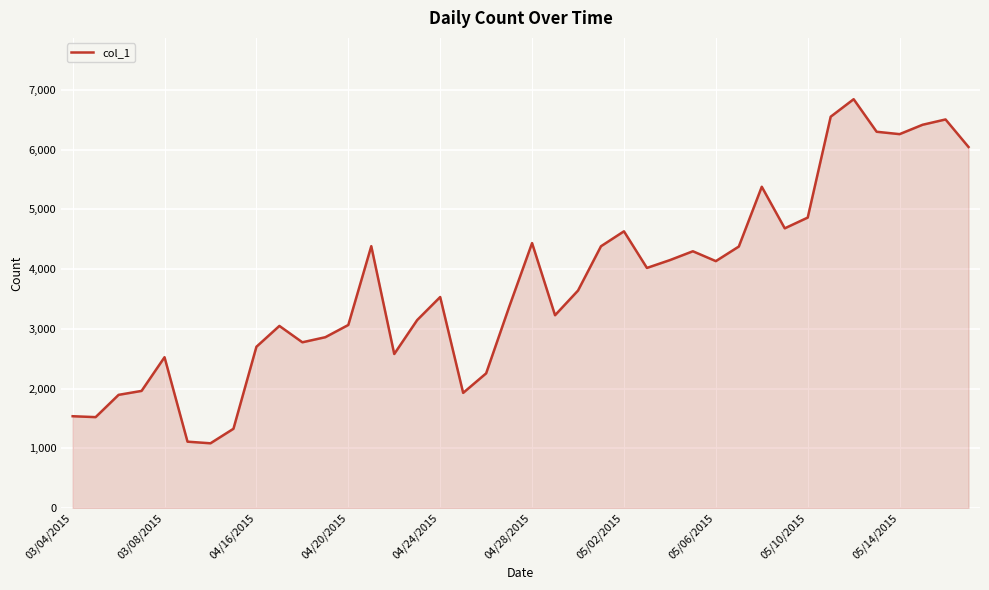

What is the difference between the maximum and minimum values?

5761